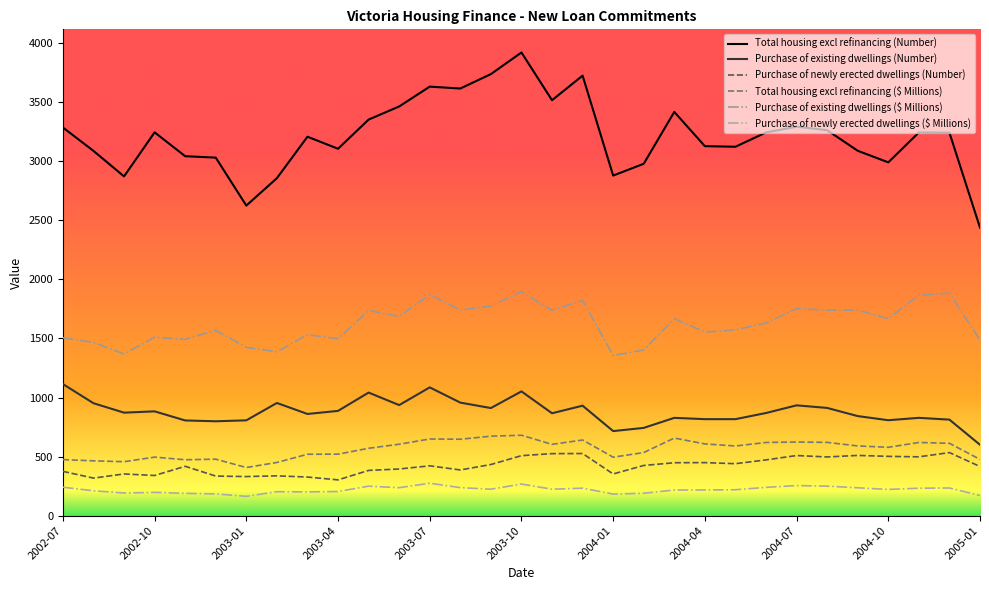

What is the sum of all Purchase of existing dwellings (Number) values?

27245.0